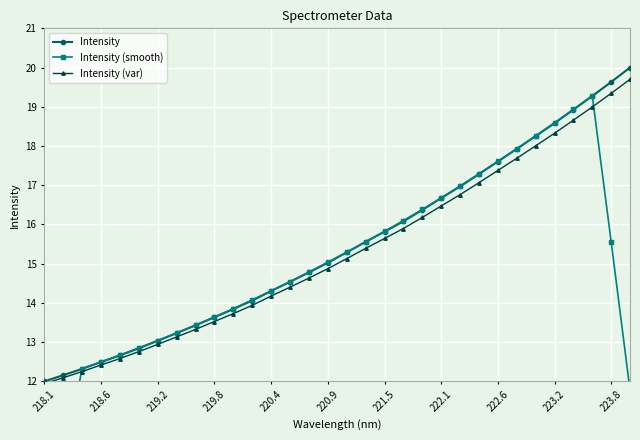

Rank the series by their maximum value, from highest to lowest.

Intensity, Intensity (var), Intensity (smooth)